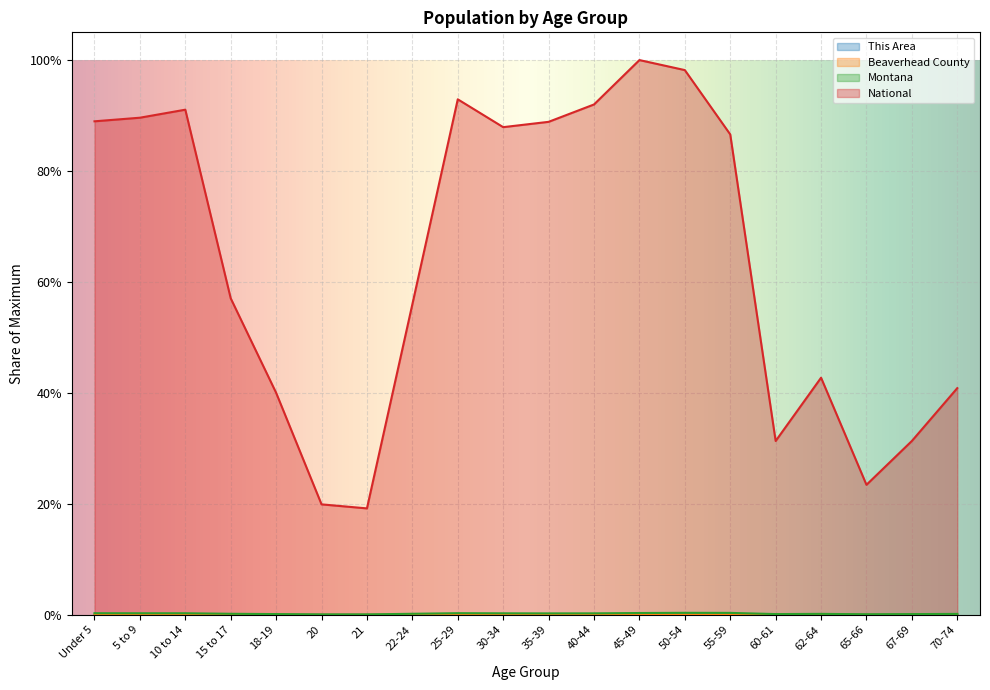

Between 5 to 9 and 65-66, which series saw the biggest shift?

National